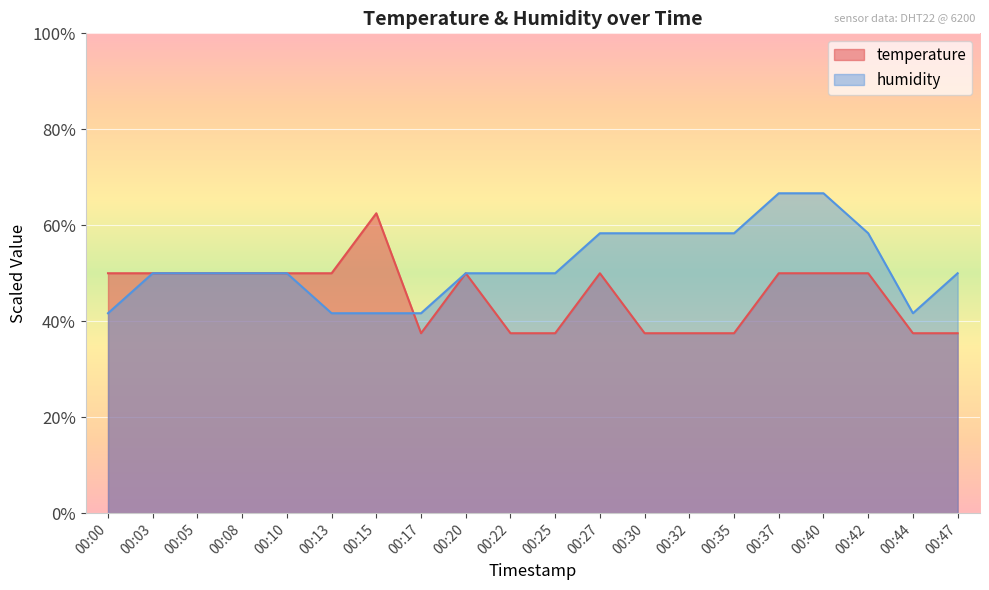

What are all the series names shown in the legend?

temperature, humidity